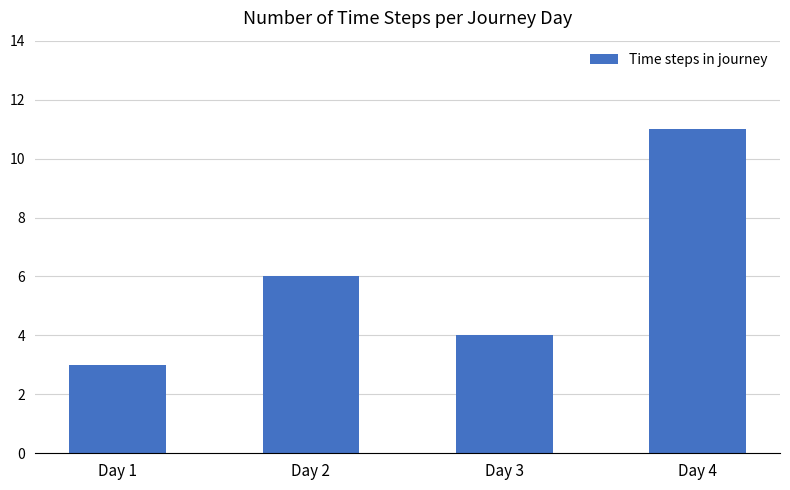

At which label is the value closest to 7?

Day 2